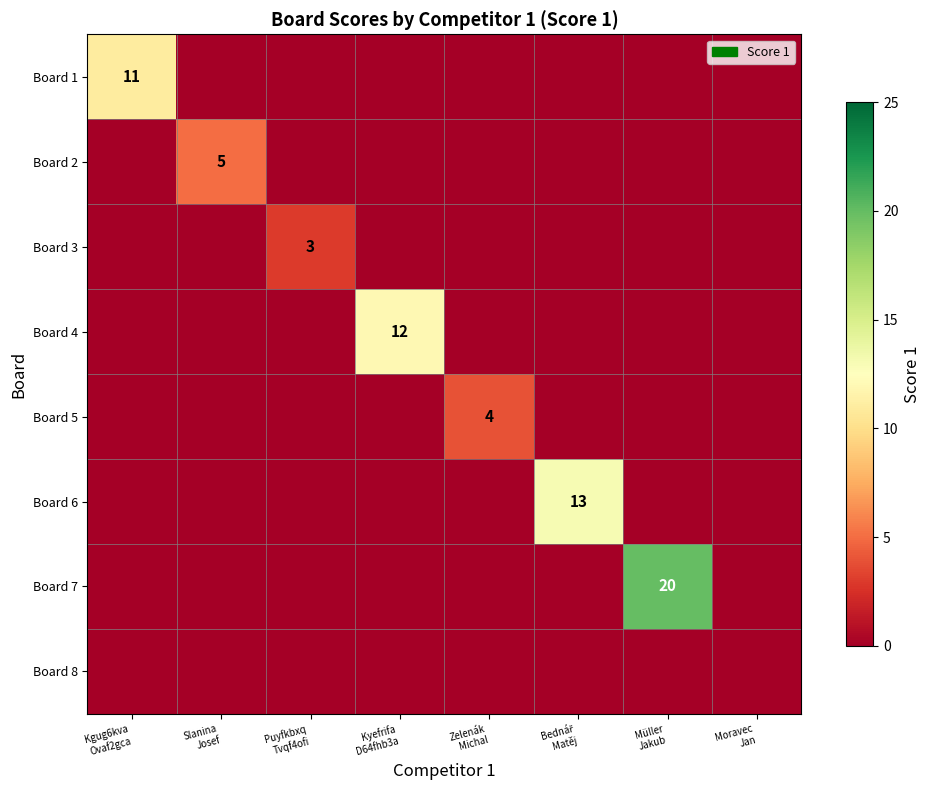

Is the value of Board 3 at Zelenák Michal greater than the value of Board 7 at Zelenák Michal?

No